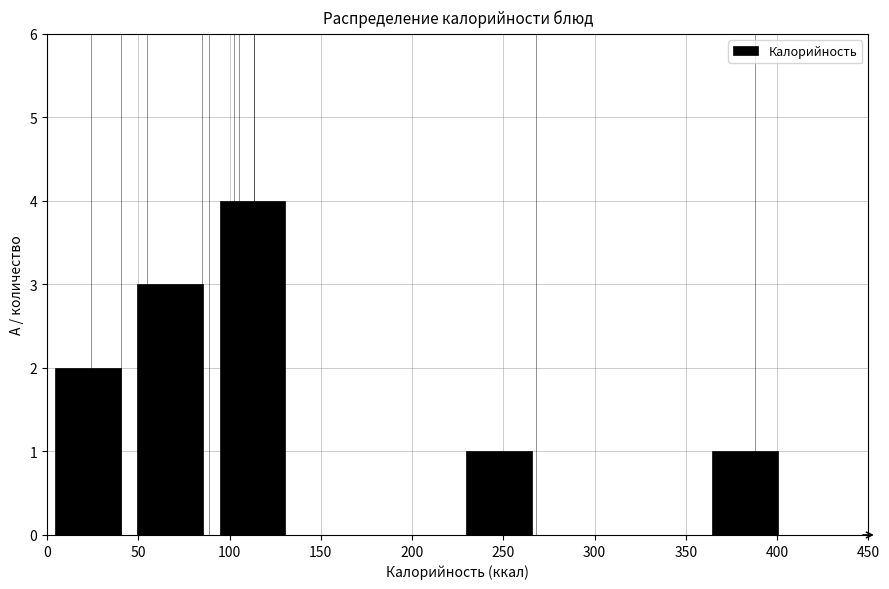

Reading left to right, transcribe this chart: for each bar, give the range it covers on the x-axis and its height. The values are not printed on the chart, so give them approximately, as read against the axis.

0 to 45: 2
45 to 90: 3
90 to 135: 4
135 to 180: 0
180 to 225: 0
225 to 270: 1
270 to 315: 0
315 to 360: 0
360 to 405: 1
405 to 450: 0